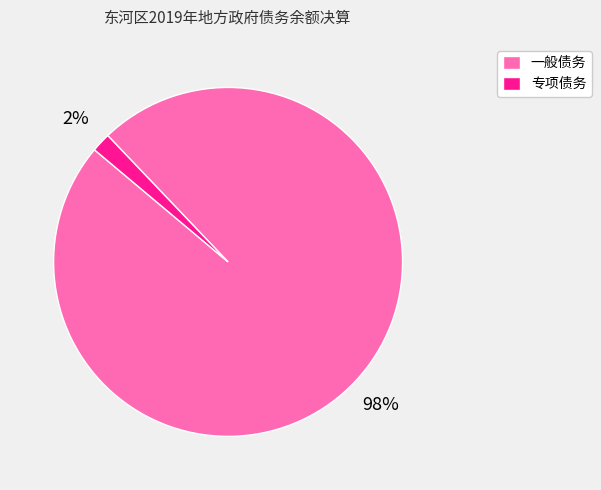

To the nearest percent, what percentage of the pie is 专项债务?

2%